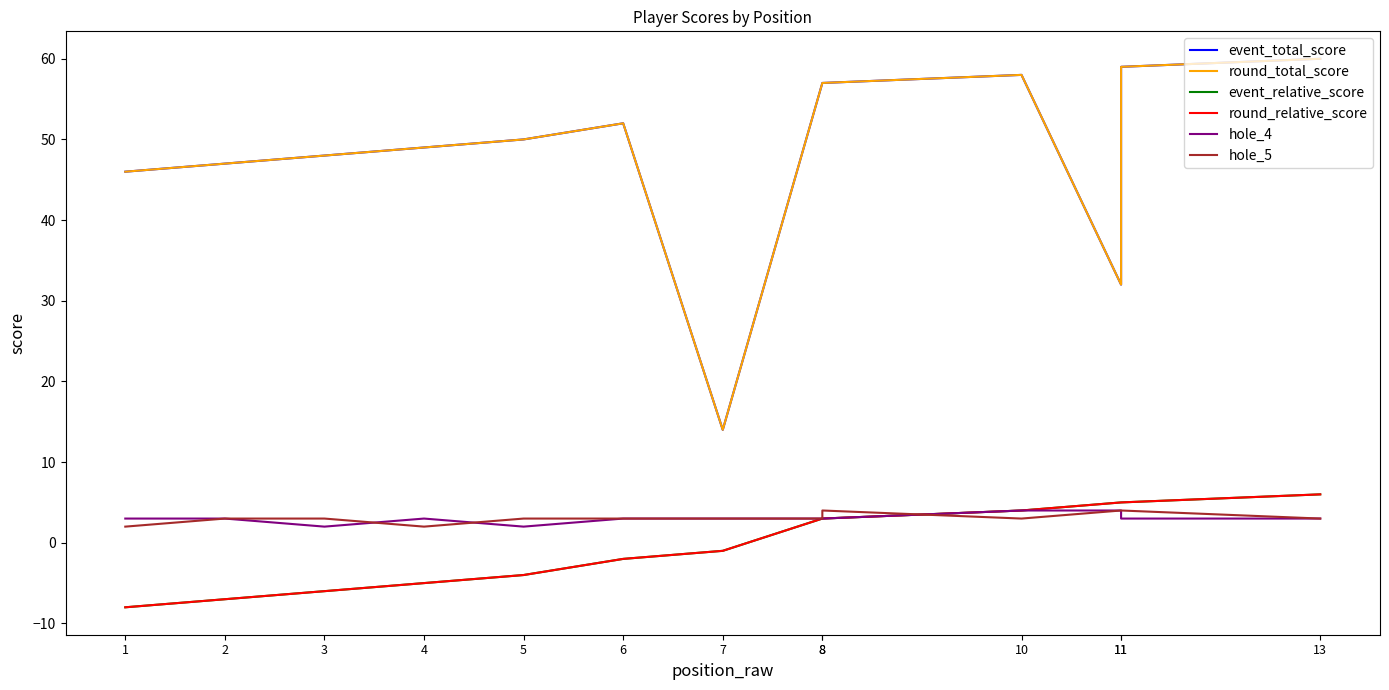

Where is the first local maximum for hole_5?

8